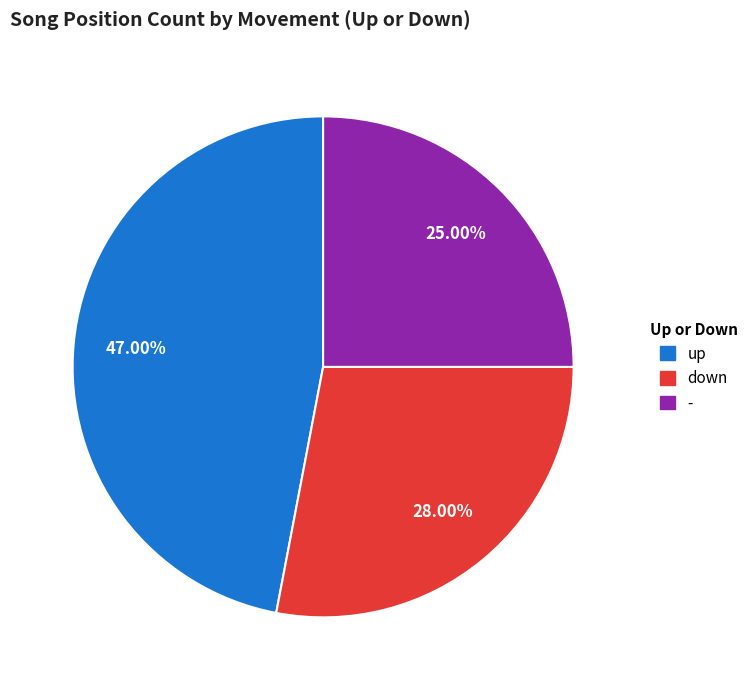

What percentage is the up slice, to the nearest percent?

47%